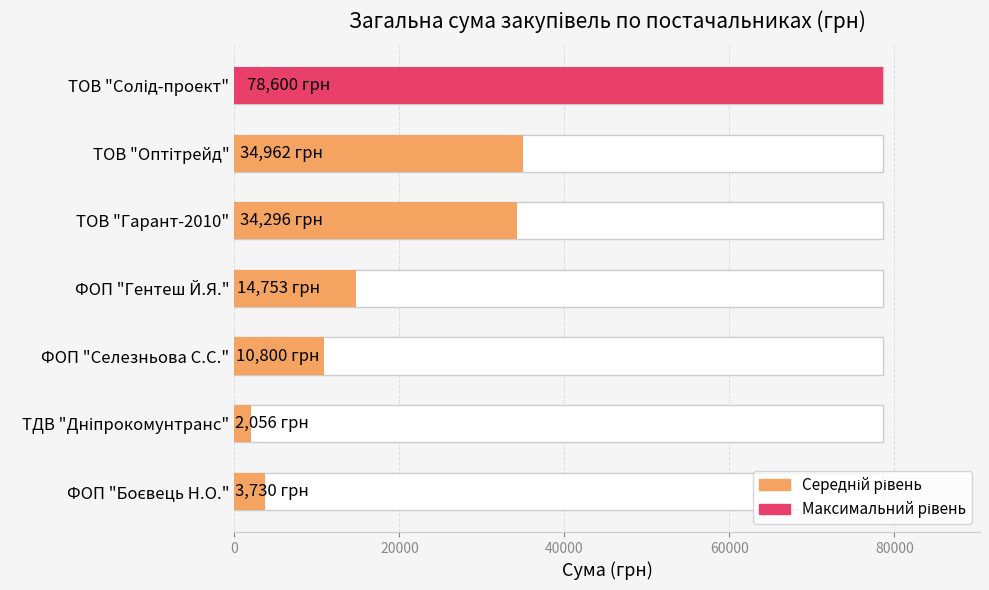

What is the sum of the values at ТОВ "Солід-проект" and ФОП "Боєвець Н.О."?

82330.0